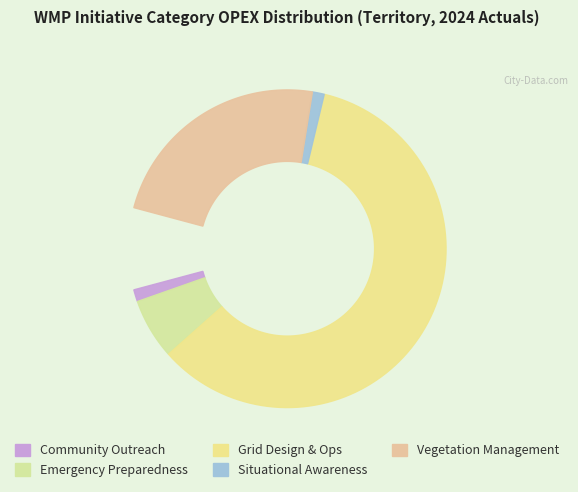

The Grid Design, Operations, and Maintenance slice represents 75% of the pie. True or false?

False